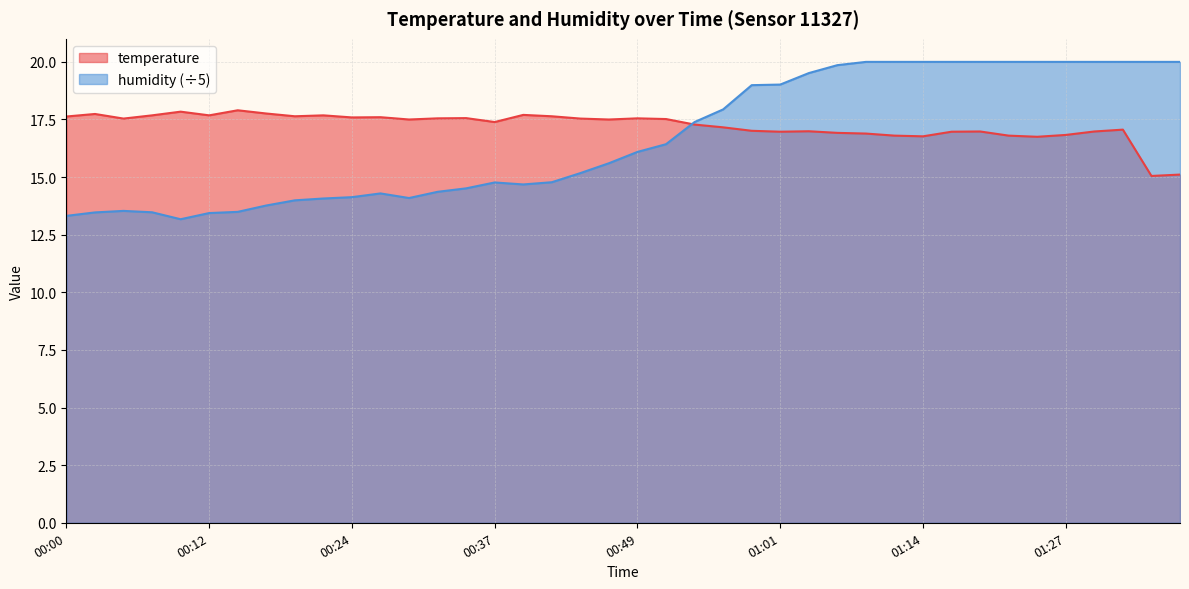

Which series has the largest total across all categories?

temperature